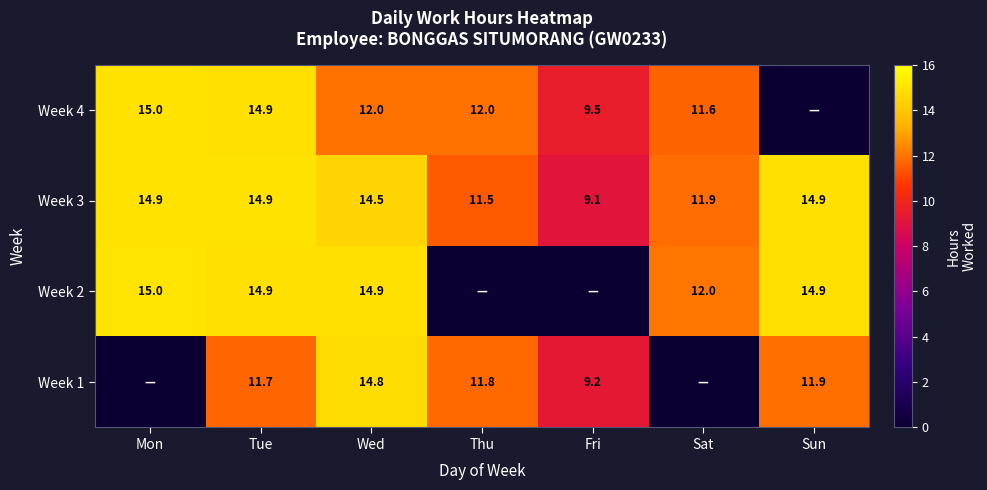

Where is Week 3 nearest to the value 12?

Sat